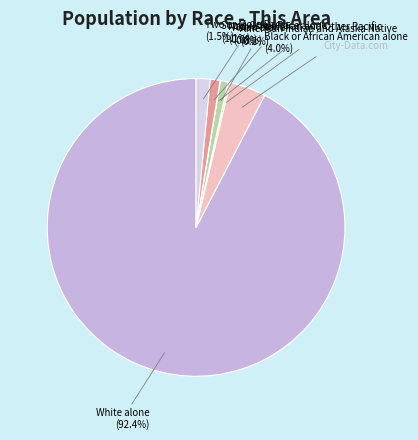

Is it true that Black or African American alone is 13% of the pie?

False